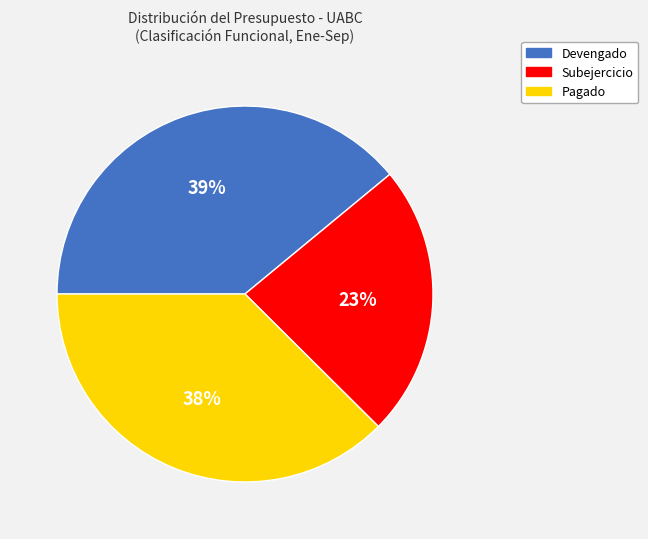

True or false: Devengado accounts for 39% of the total.

True